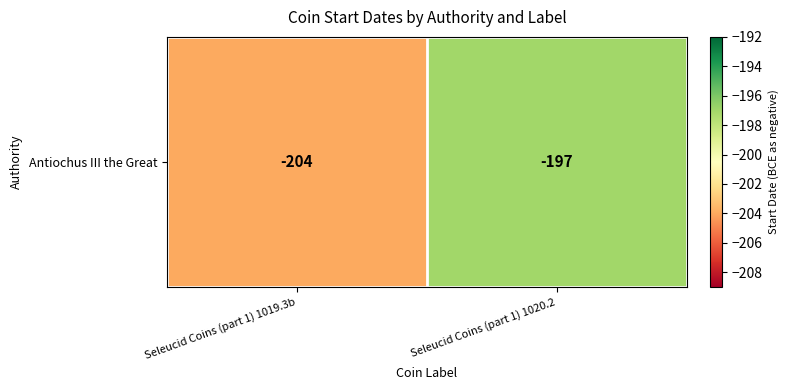

How many data points are less than -197?

1